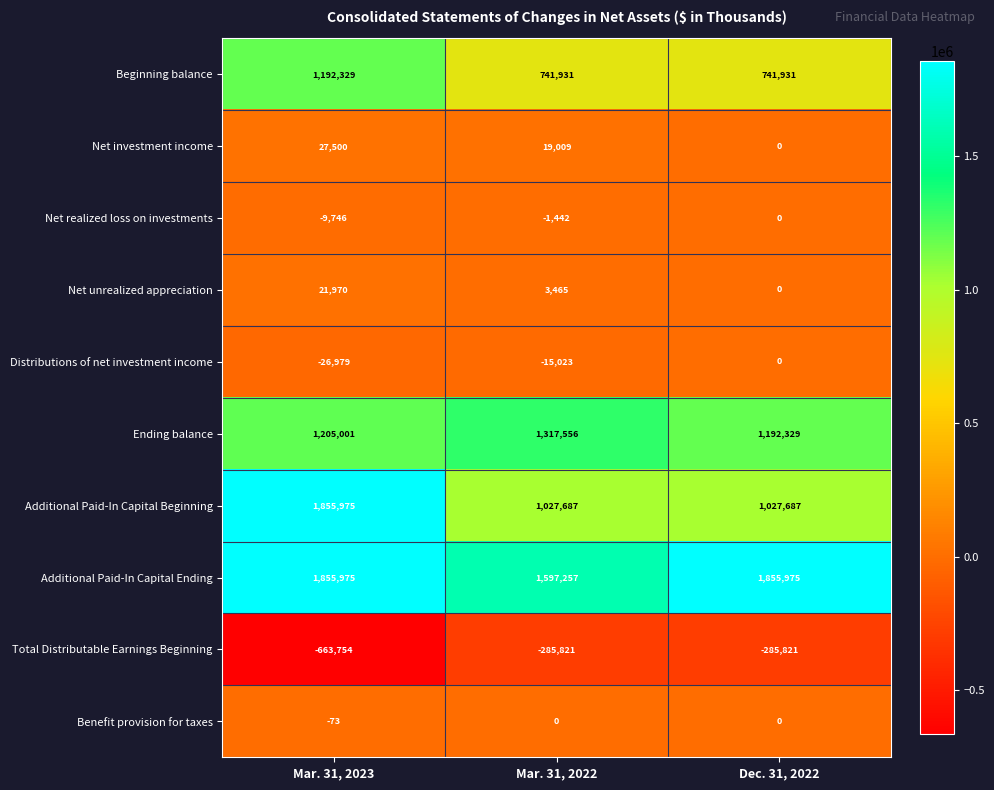

The value of Net unrealized appreciation at Dec. 31, 2022 is 11497. True or false?

False